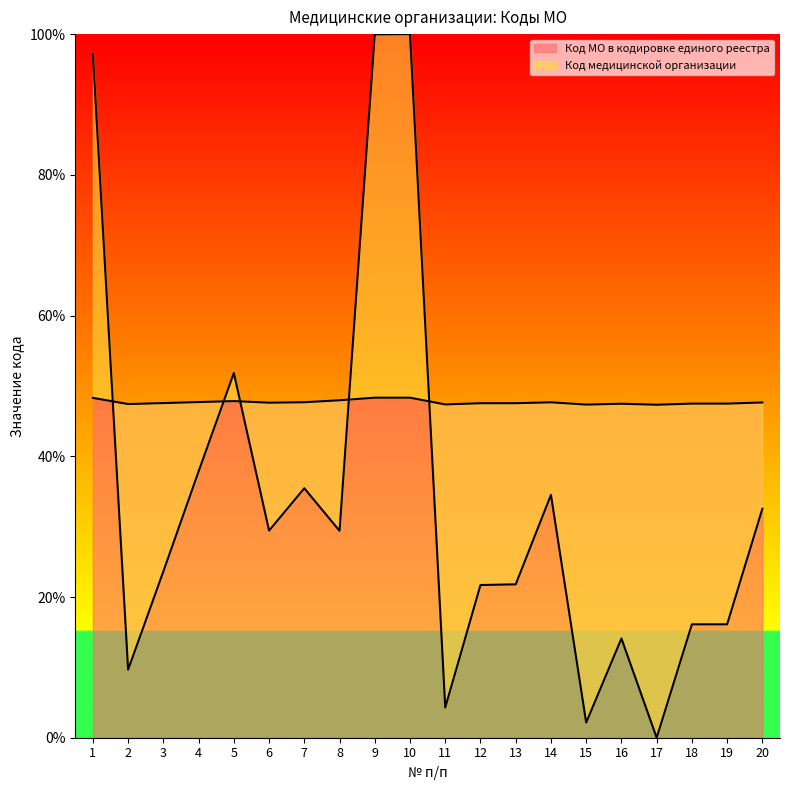

At 19, list the series in order from smallest to largest.

Код медицинской организации, Код МО в кодировке единого реестра